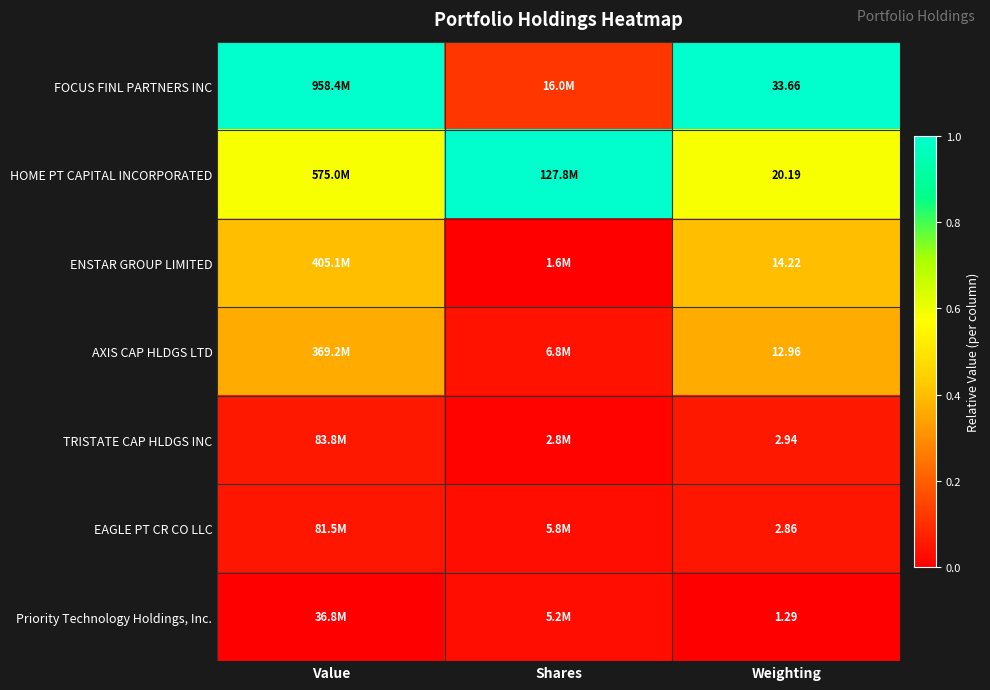

Between Shares and Weighting, which is larger?

Weighting